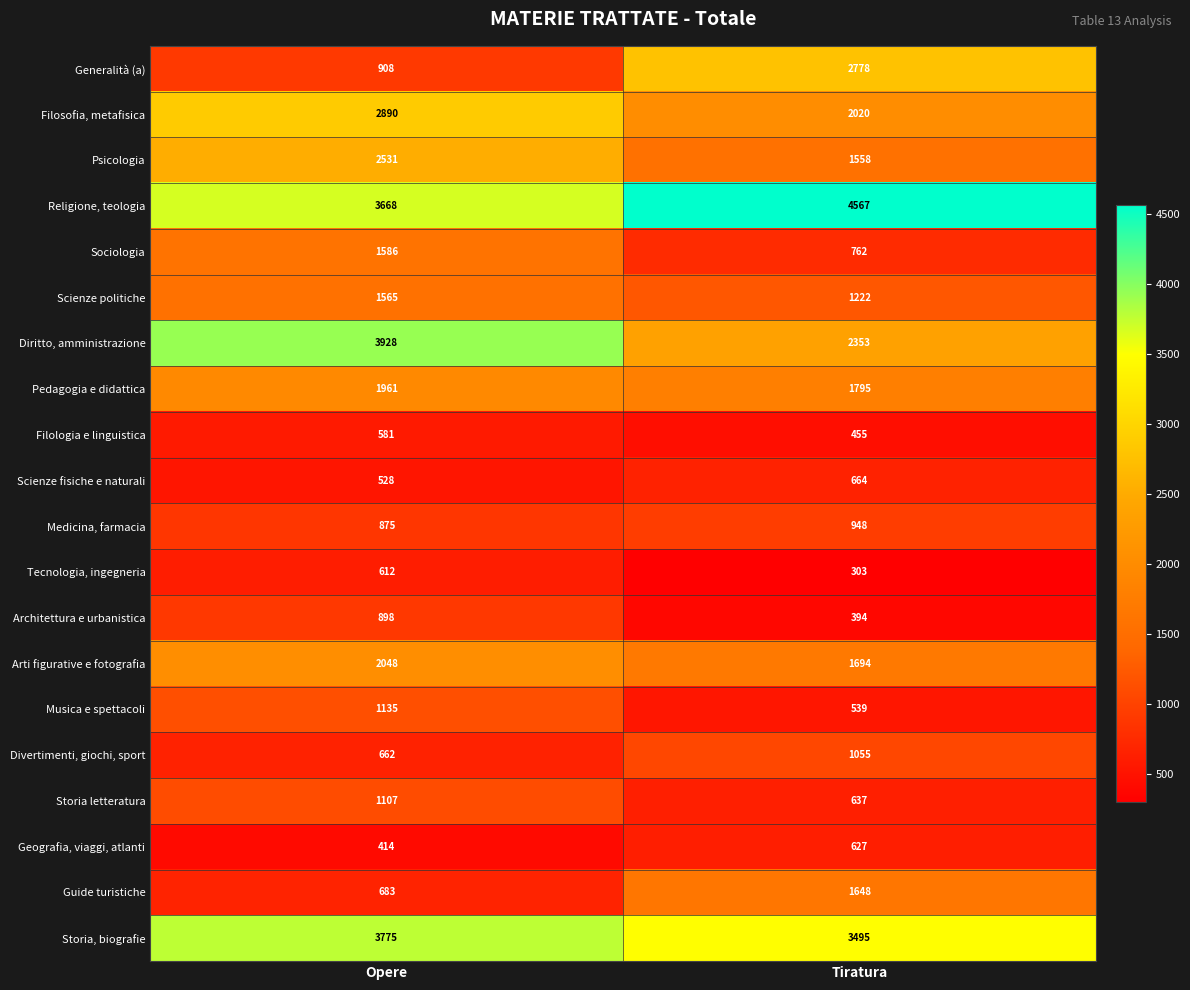

What is the difference between the highest and lowest values at Opere?

3514